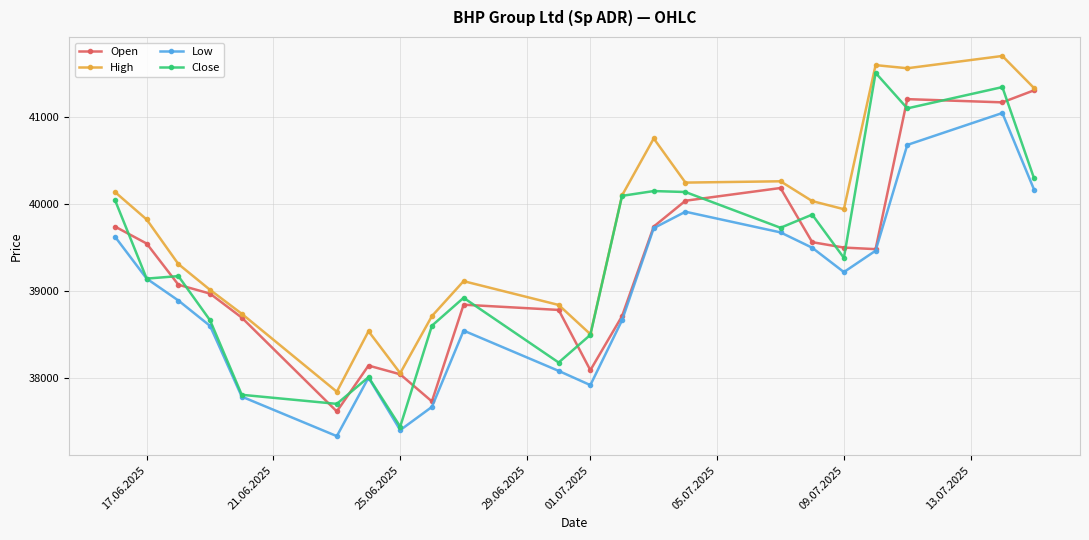

Which series has the largest total across all categories?

High